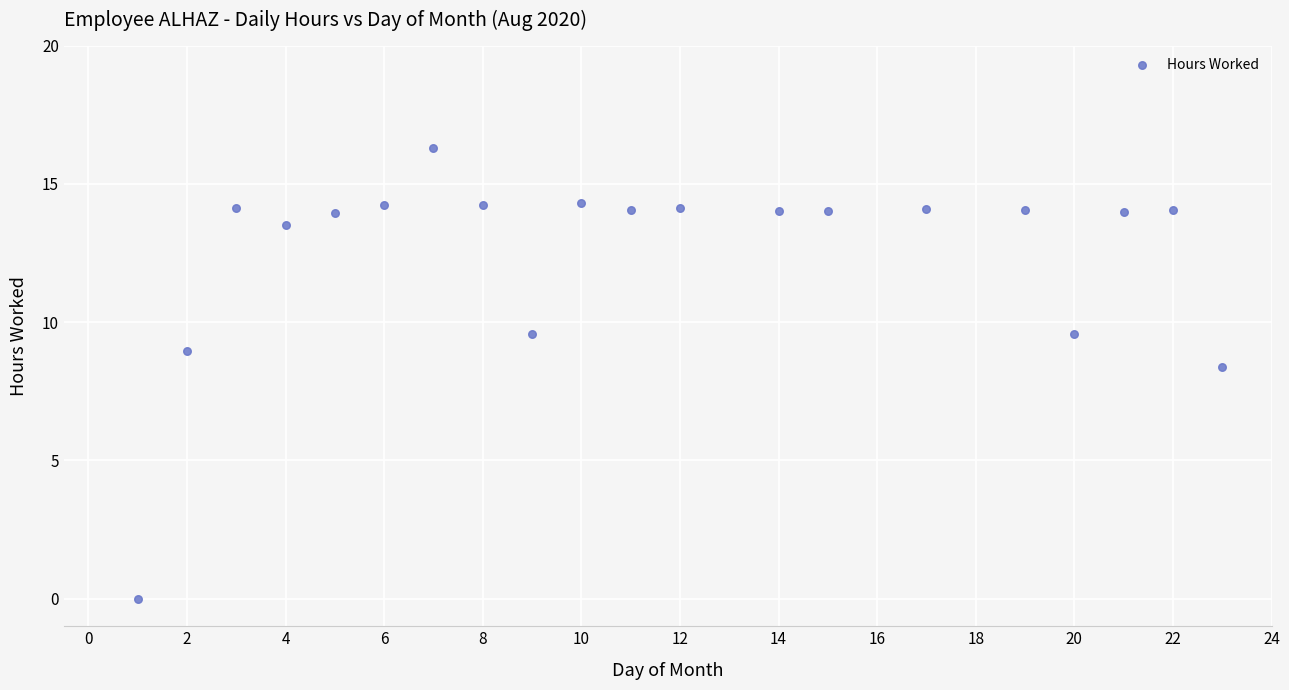

What is the range of X values (max minus min)?

22.0